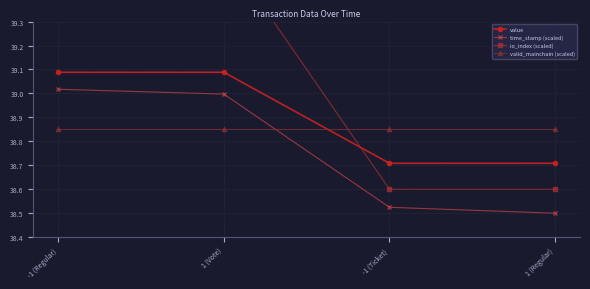

At which label is time_stamp (scaled) closest to 38?

1 (Regular)